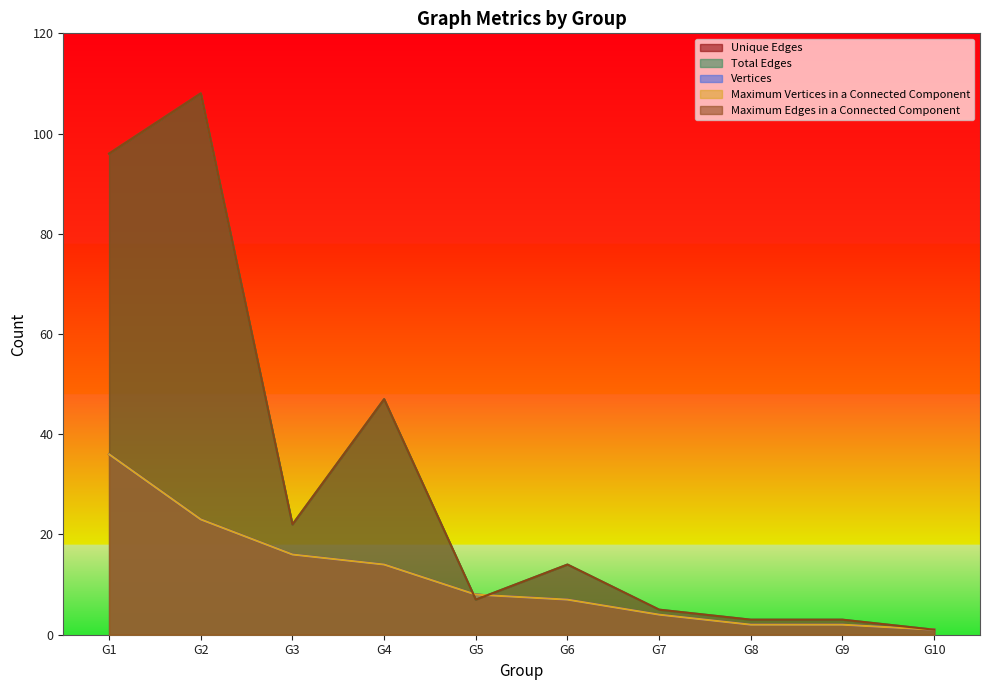

Rank the series by their maximum value, from lowest to highest.

Unique Edges, Vertices, Maximum Vertices in a Connected Component, Total Edges, Maximum Edges in a Connected Component